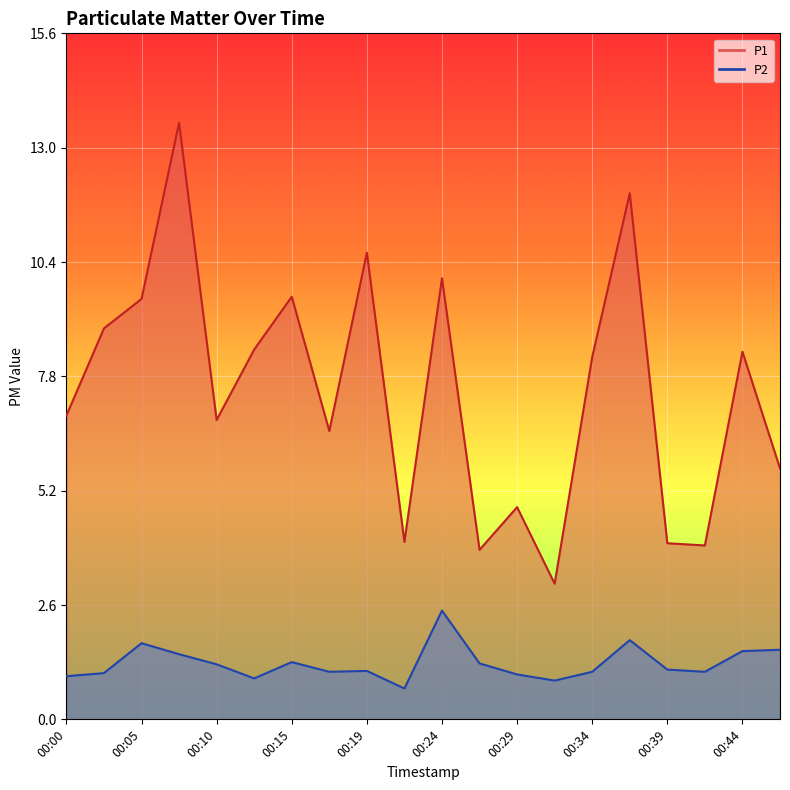

Is it true that P1 equals 4.8 at 00:29?

True